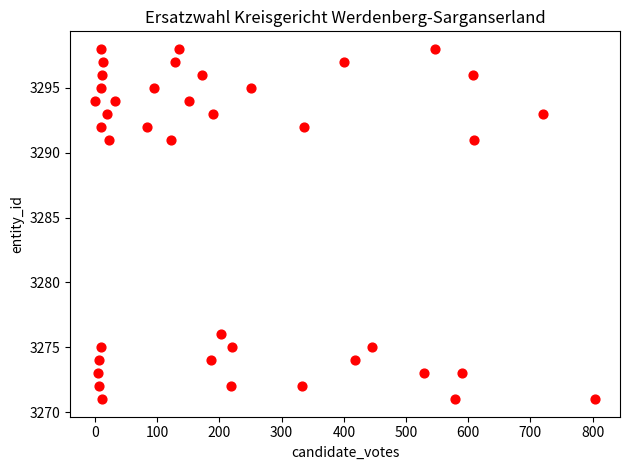

What is the range of Y values (max minus min)?

27